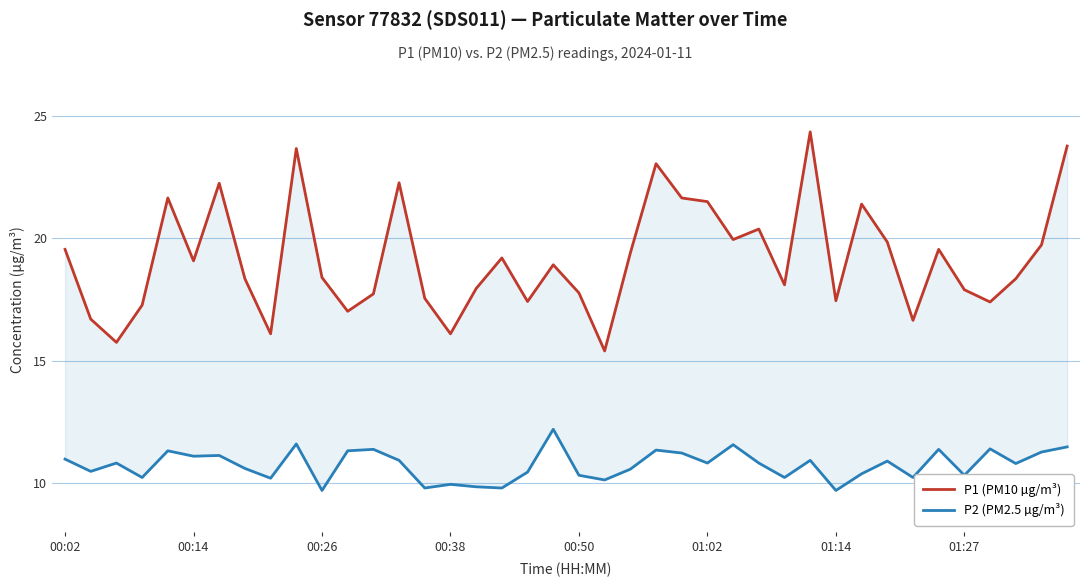

The value of P1 (PM10 µg/m³) at 00:14 is 28.5. True or false?

False